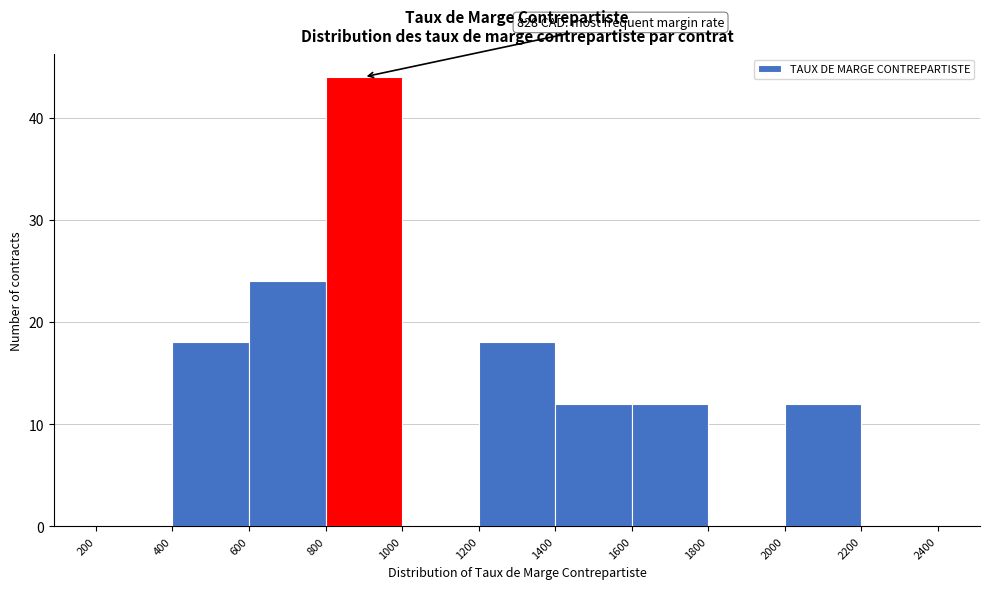

Which range on the x-axis has the tallest bar?

800 to 1000